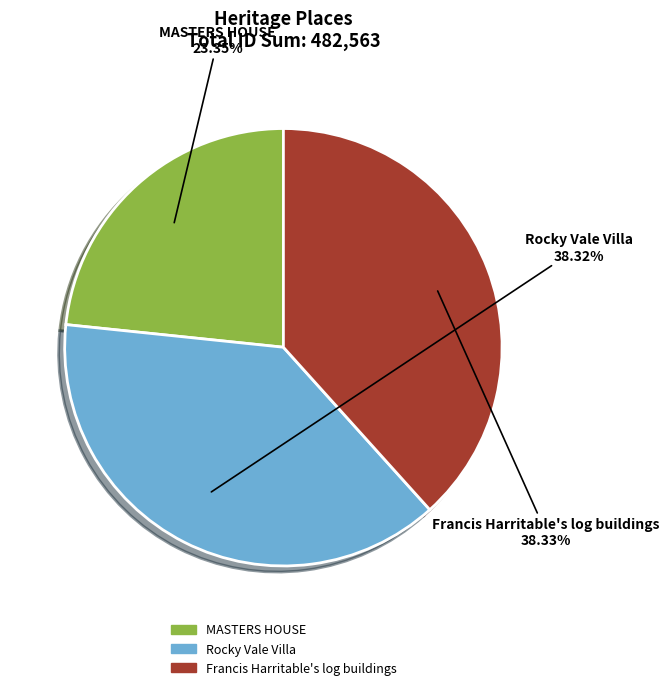

Is MASTERS HOUSE the majority of the pie?

No